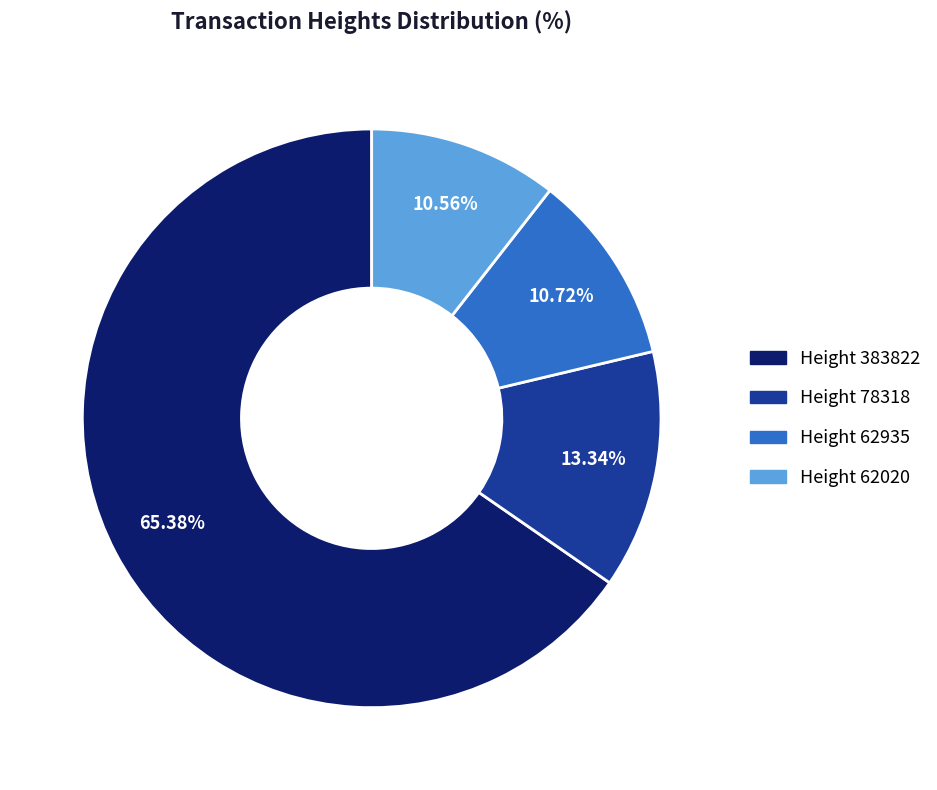

Is there a majority slice in this chart?

Yes